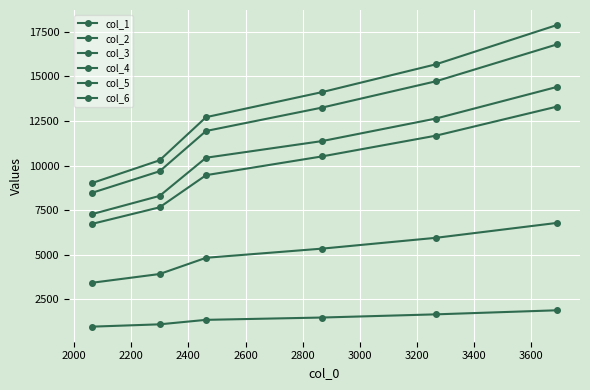

How many values in the col_3 series exceed 13255?

3